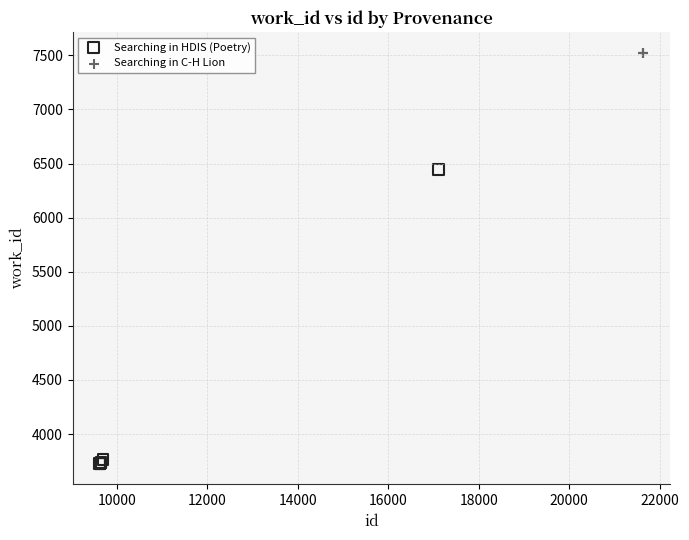

Which series contains the lowest Y value?

Searching in HDIS (Poetry)